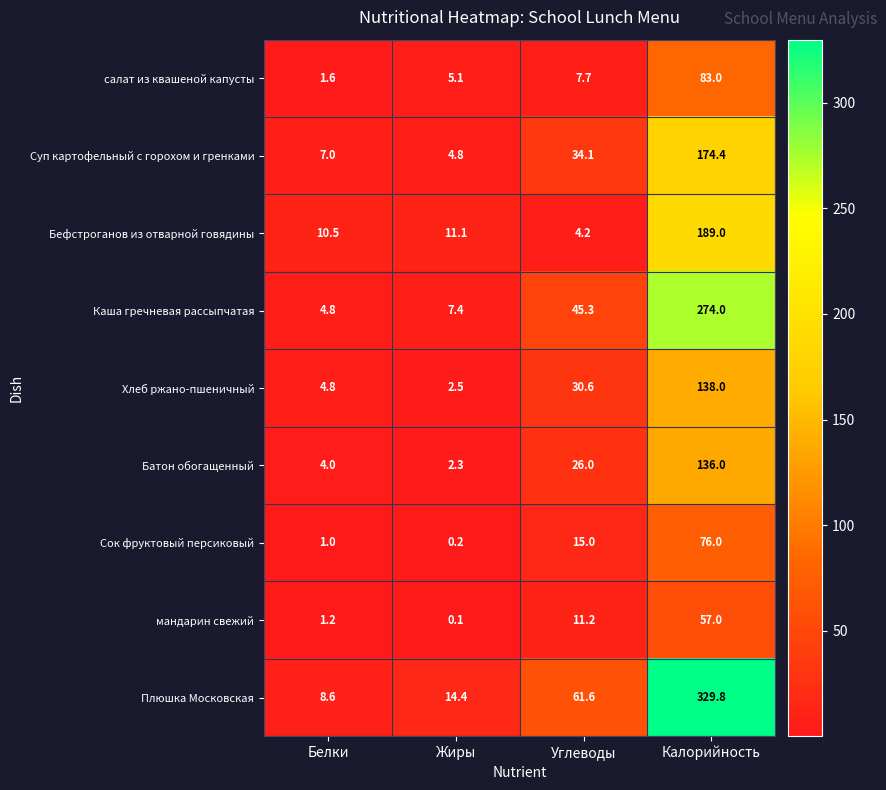

What is the difference between the second highest and second lowest values in the Батон обогащенный series?

22.0